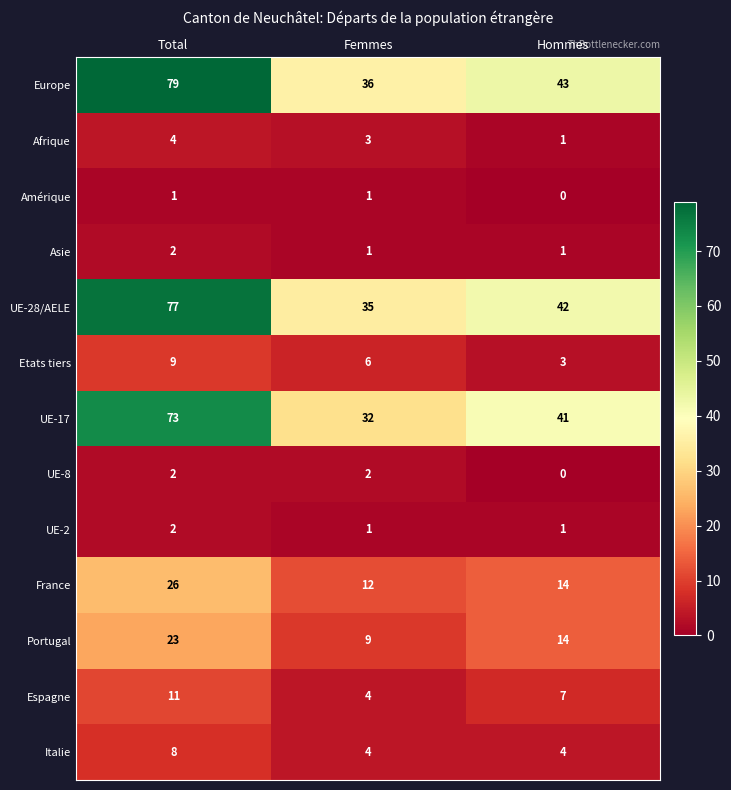

At how many categories does at least one series exceed 12?

3